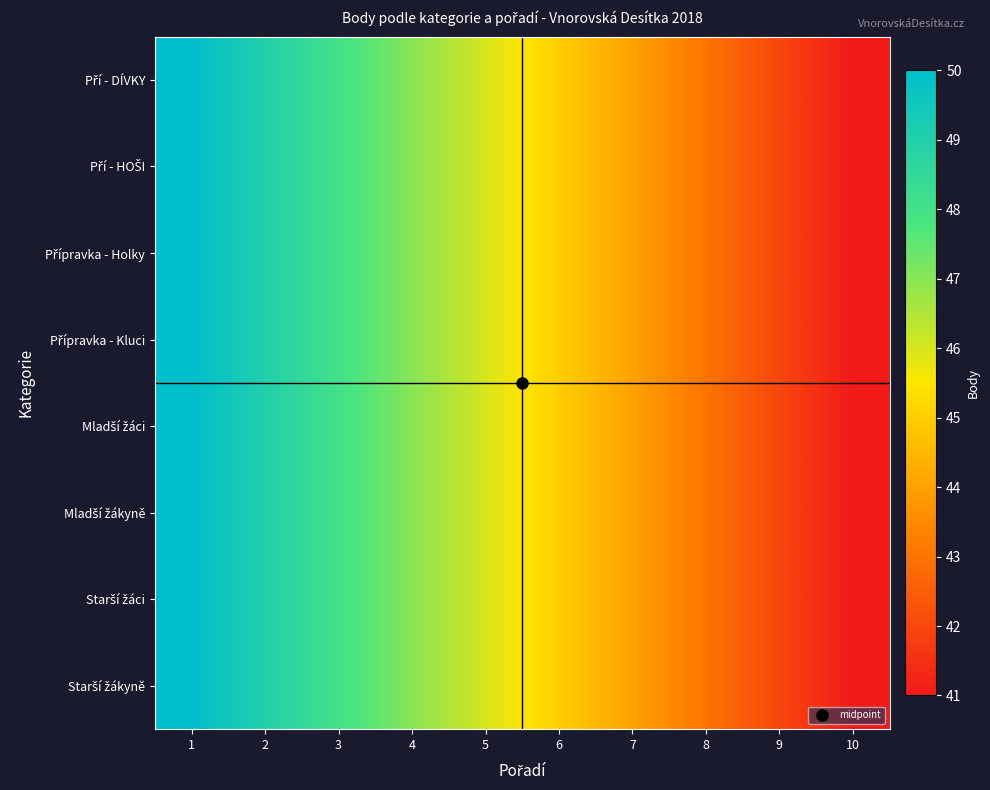

What is the total value across all series at 6?

360